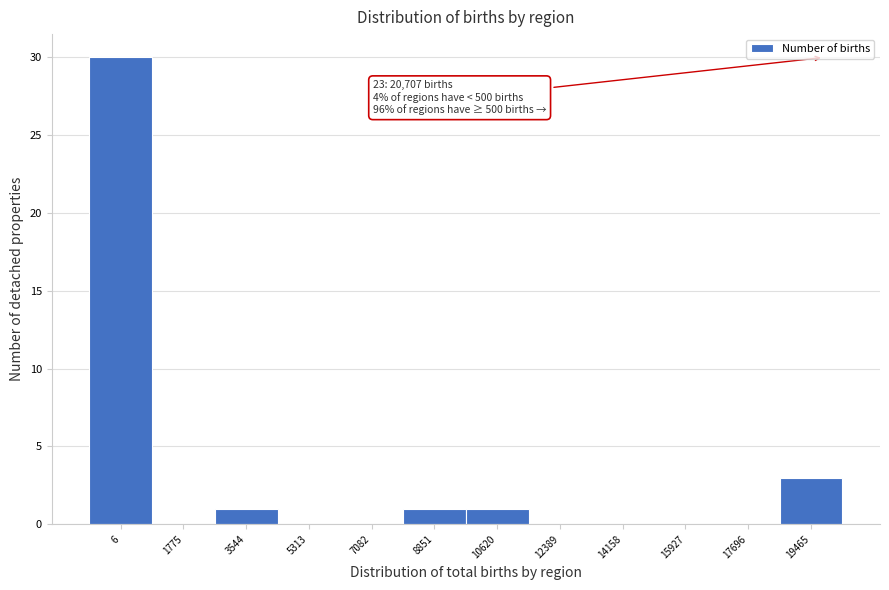

Reading right to left, extract all data points from this chart.

19465=3	17696=0	15927=0	14158=0	12389=0	10620=1	8851=1	7082=0	5313=0	3544=1	1775=0	6=30